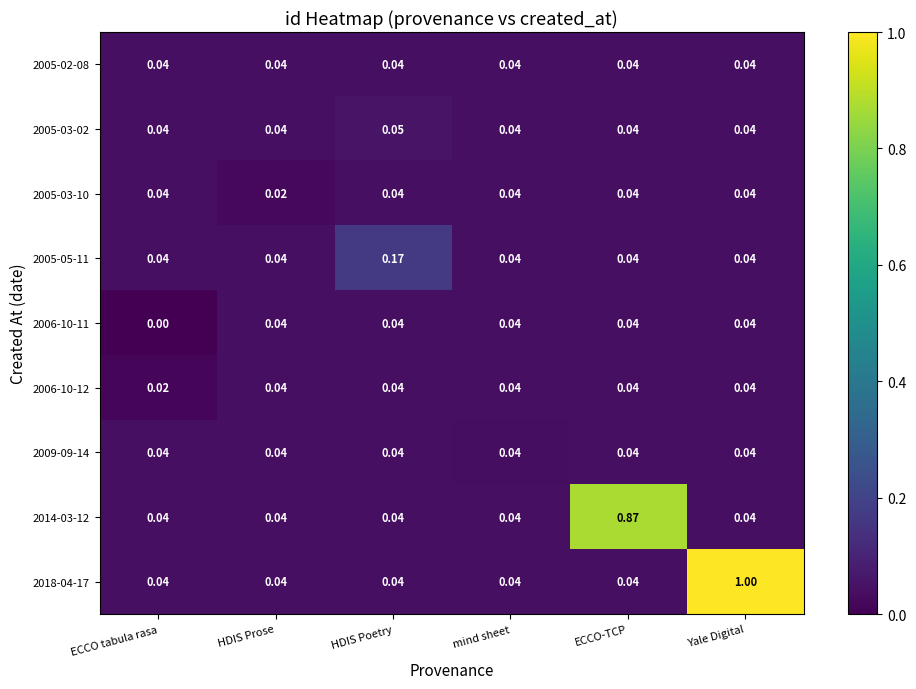

Where is 2006-10-12 nearest to the value 0?

ECCO tabula rasa